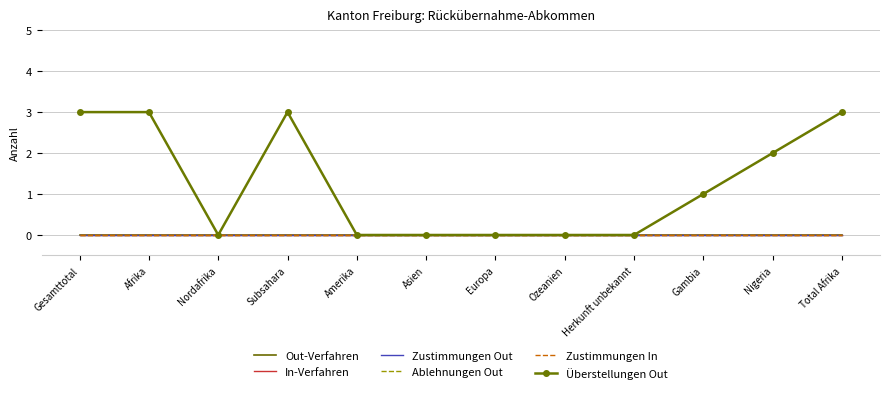

What is the label of the 7th point from the left?

Europa